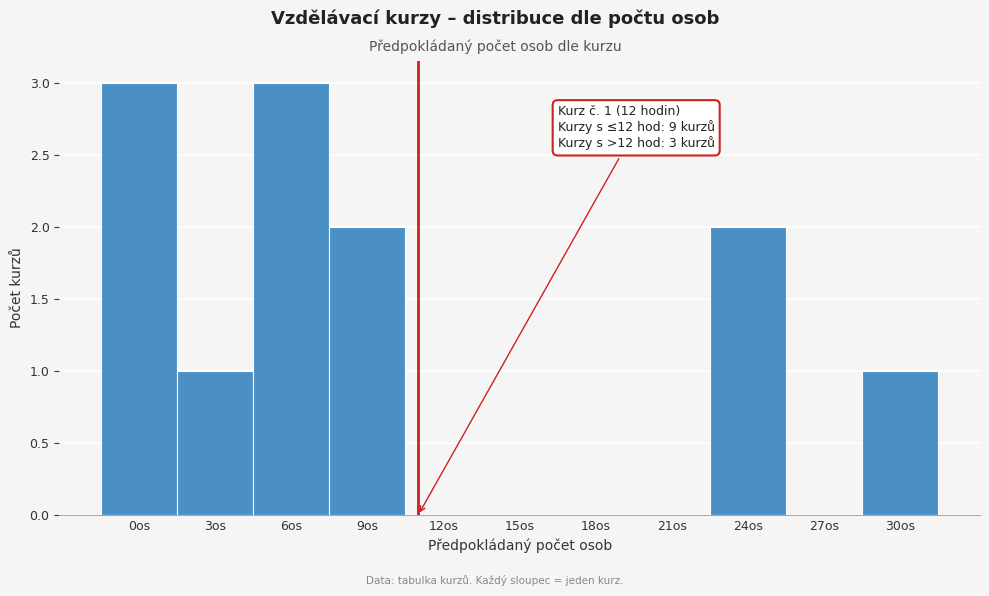

Reading left to right, list all the values displayed in this chart.

0os=3	3os=1	6os=3	9os=2	12os=0	15os=0	18os=0	21os=0	24os=2	27os=0	30os=1